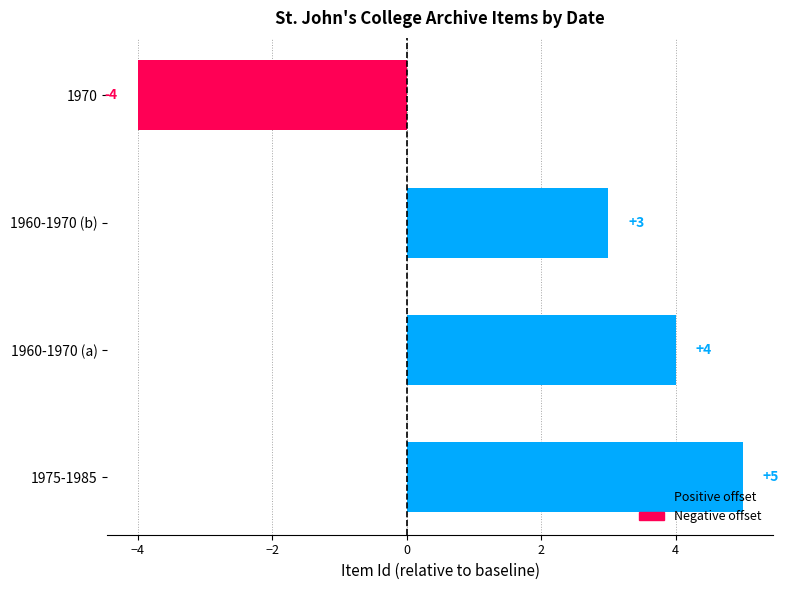

True or false: the data shows -7 at 1970.

False